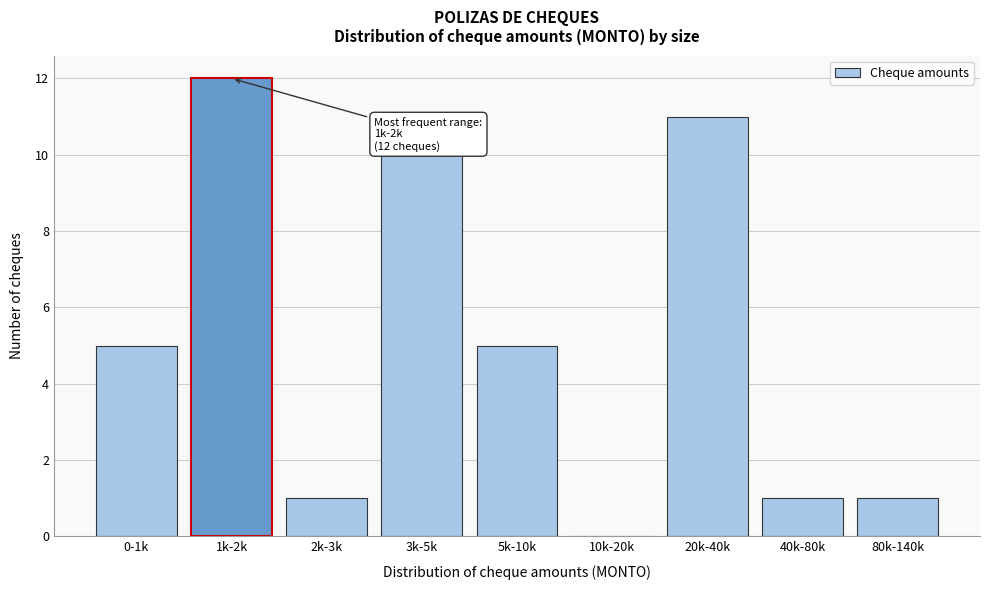

Reading left to right, transcribe all the data shown in this chart.

0-1k=5	1k-2k=12	2k-3k=1	3k-5k=10	5k-10k=5	10k-20k=0	20k-40k=11	40k-80k=1	80k-140k=1